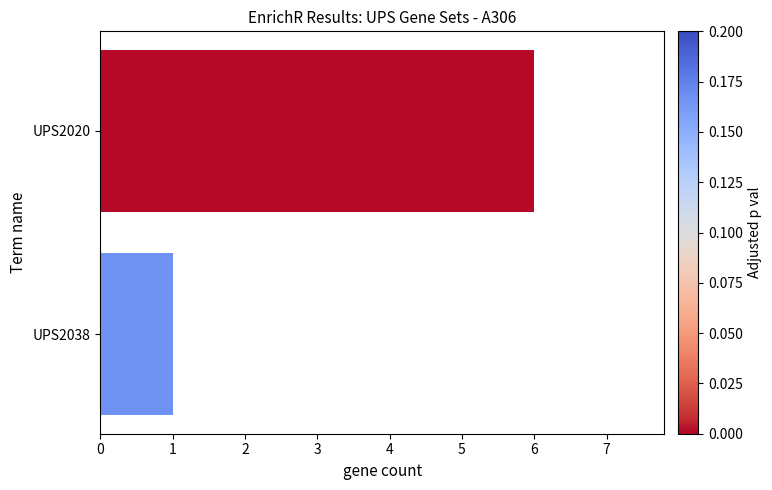

Reading left to right, list all the values displayed in this chart.

6	1